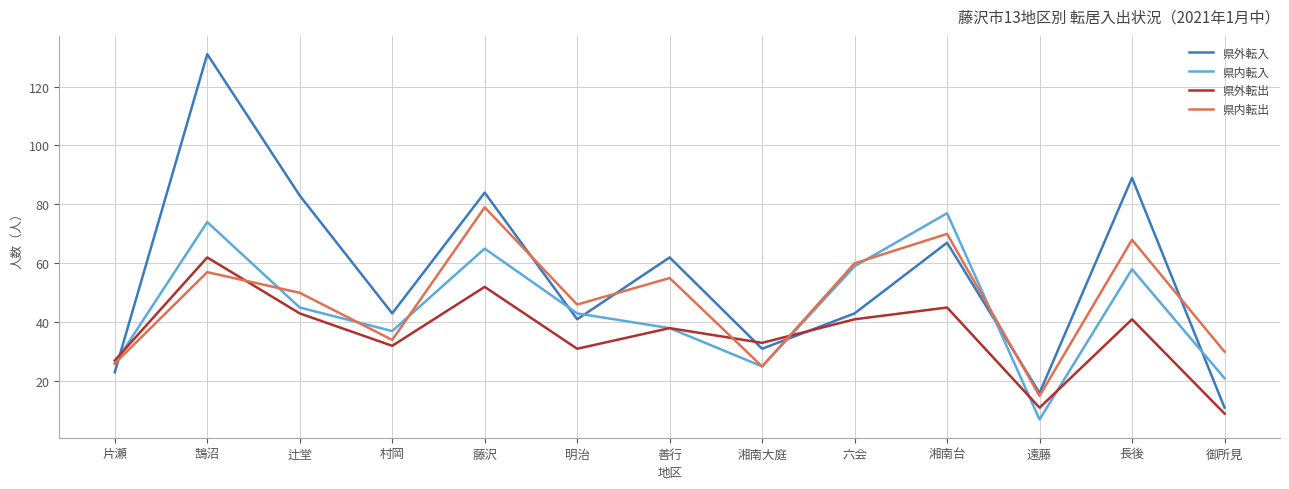

What position from the left is 藤沢?

5